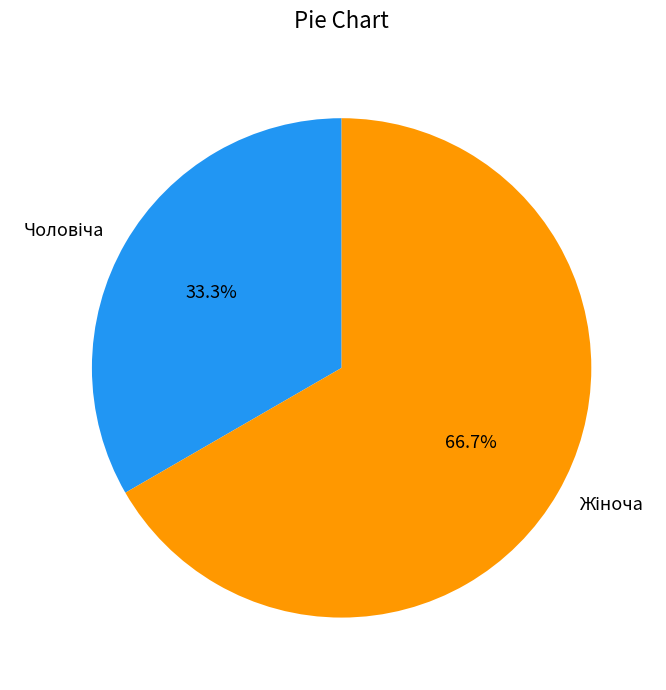

Is there a majority slice in this chart?

Yes